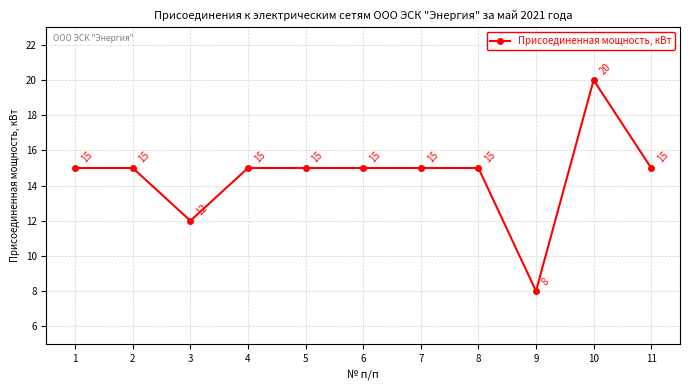

Does the chart have visible grid lines?

Yes